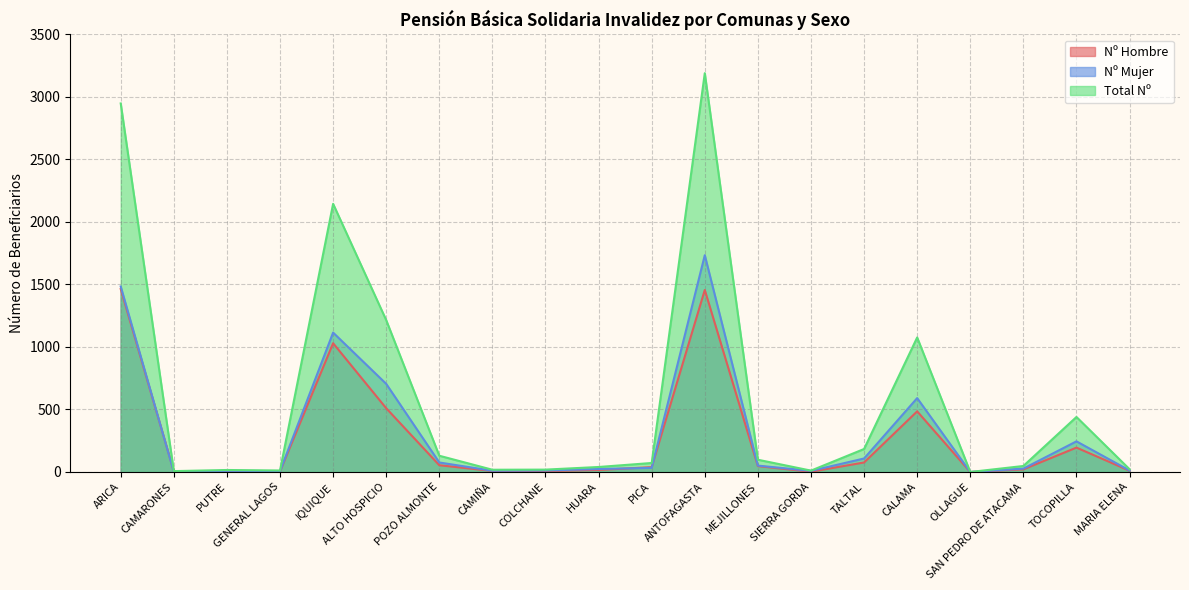

What is the sum of all Nº Mujer values?

6253